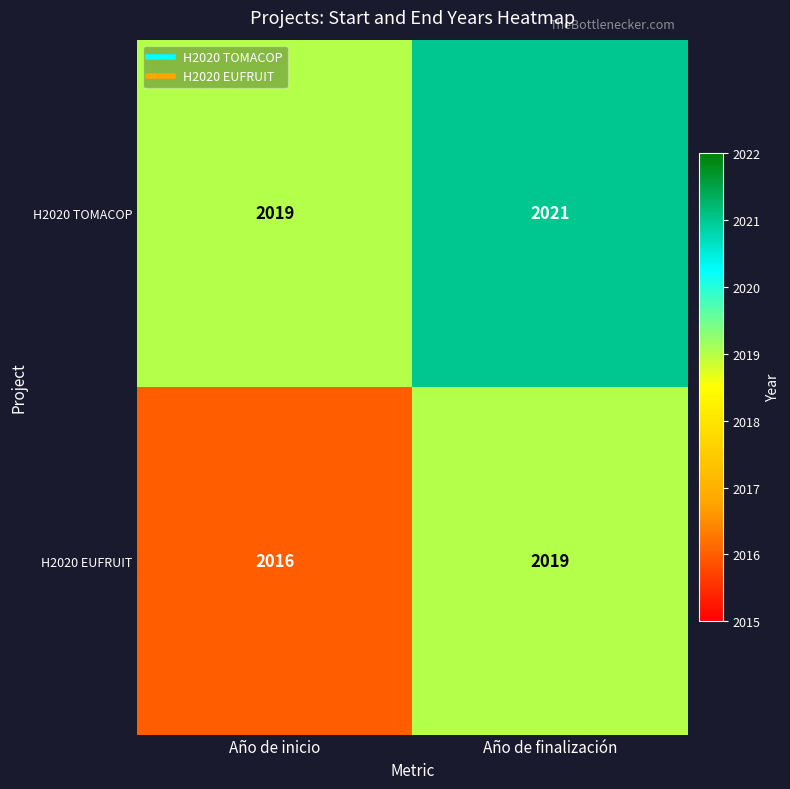

At how many categories does at least one series exceed 2016?

2